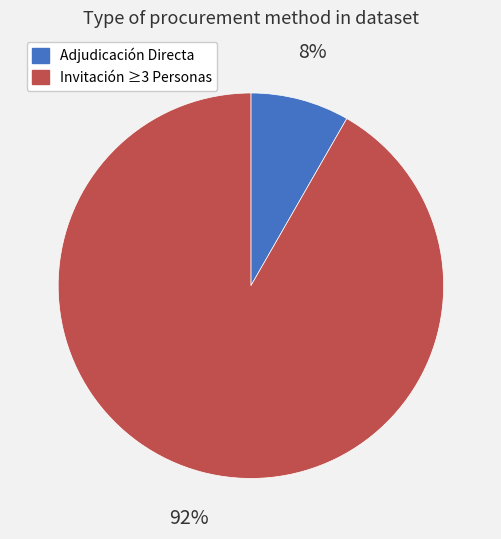

Does any single category account for the majority?

Yes